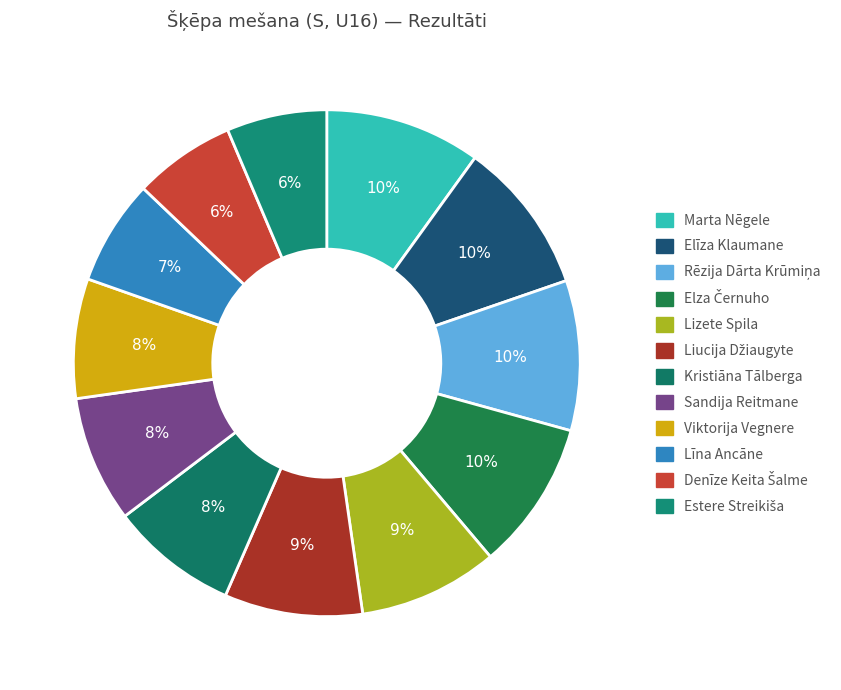

Does Sandija Reitmane account for over 50% of the chart?

No